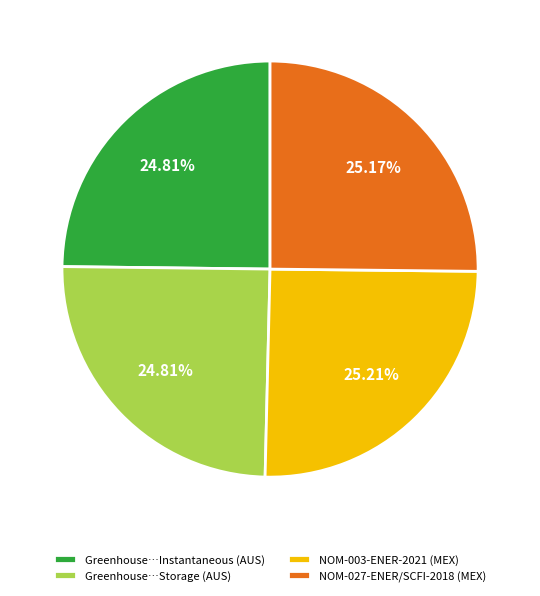

Is there any slice that represents more than half of the pie?

No